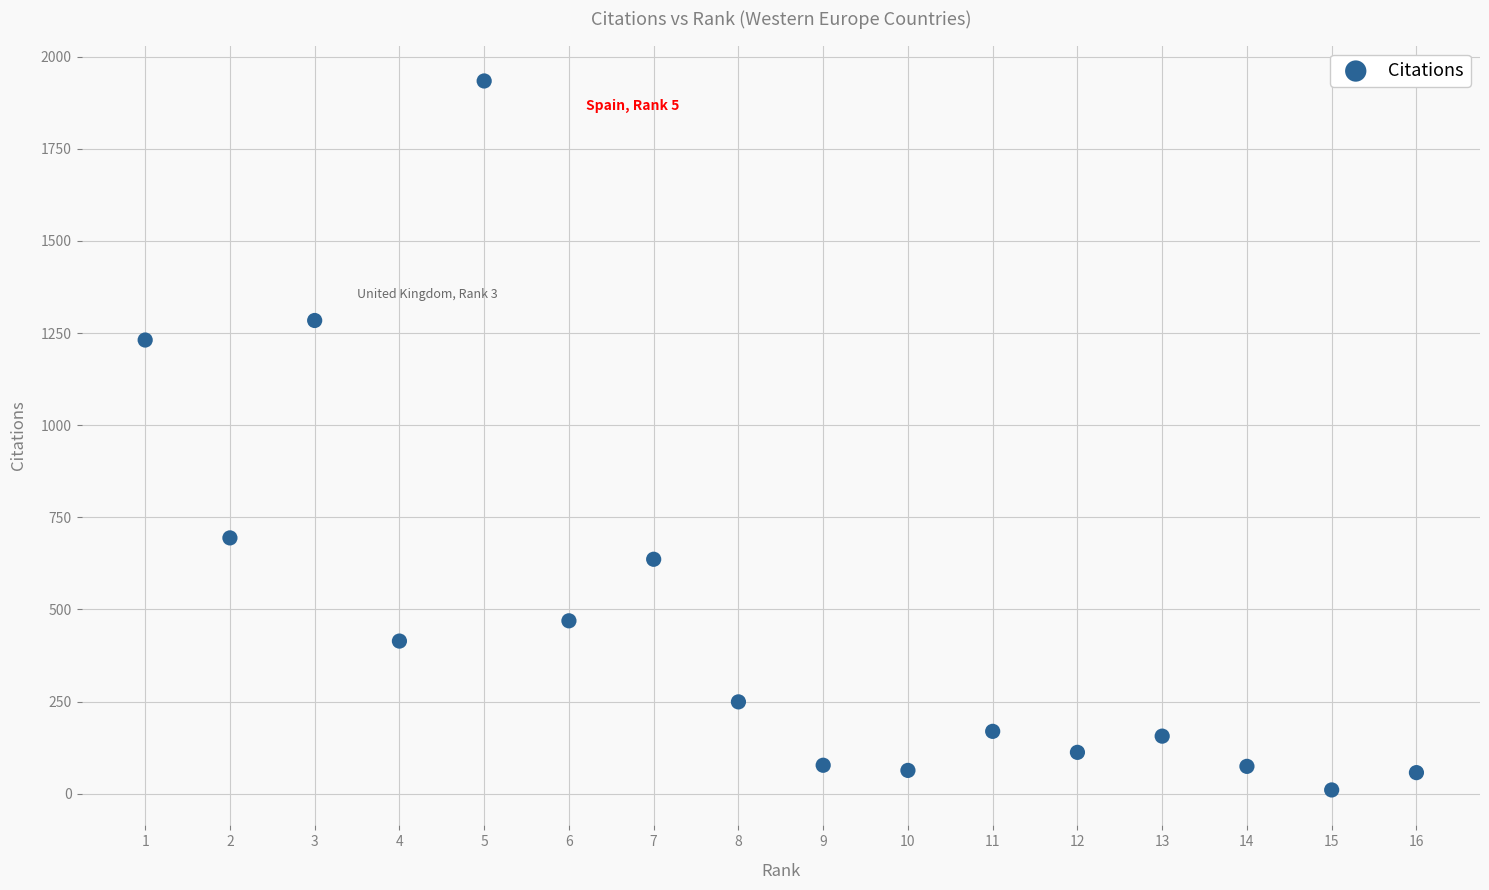

What is the range of Y values (max minus min)?

1924